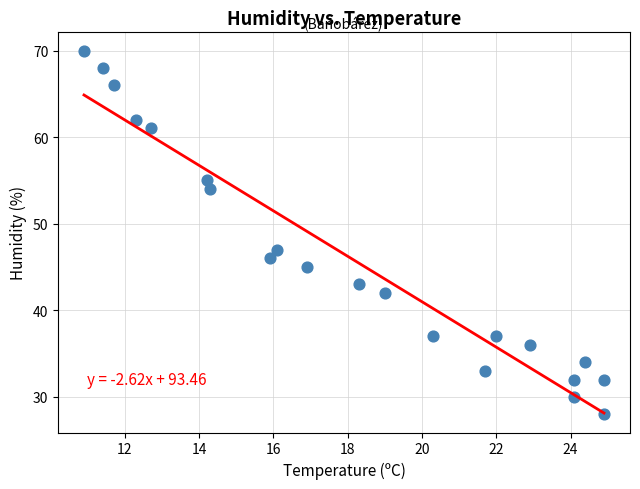

What Y value in the scatter plot is closest to 49?

47